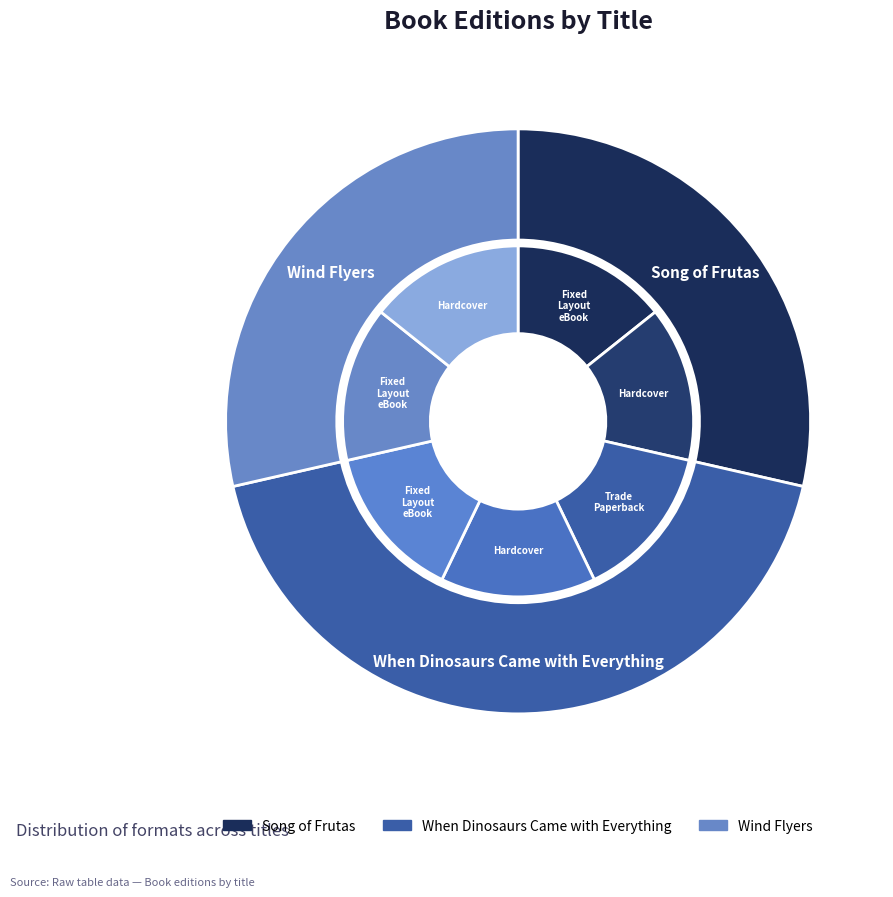

How many segments does this pie chart have?

3